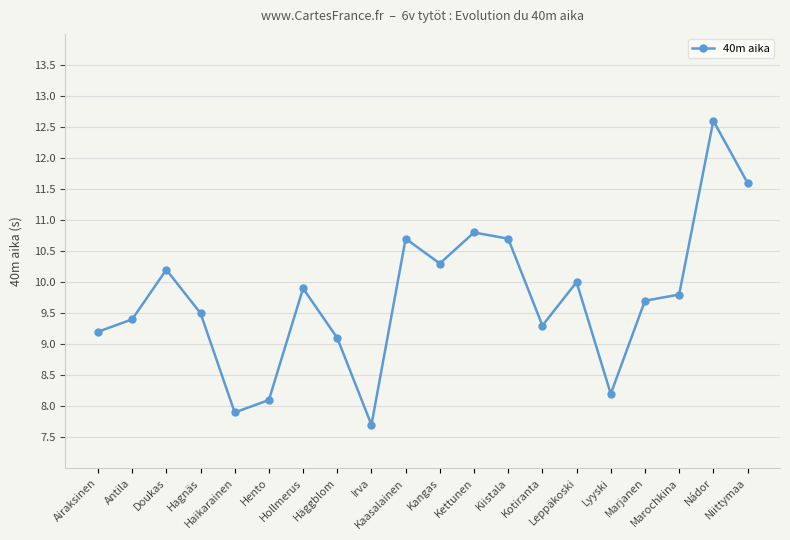

Approximately how many times larger is the value at Hollmerus compared to Nádor?

0.8